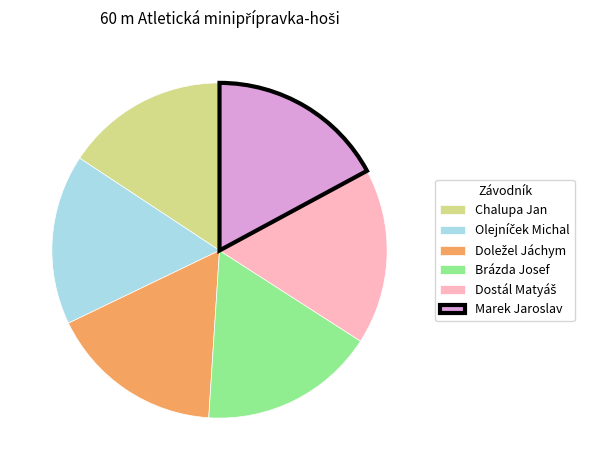

Which category has the smallest portion of the pie?

Chalupa Jan